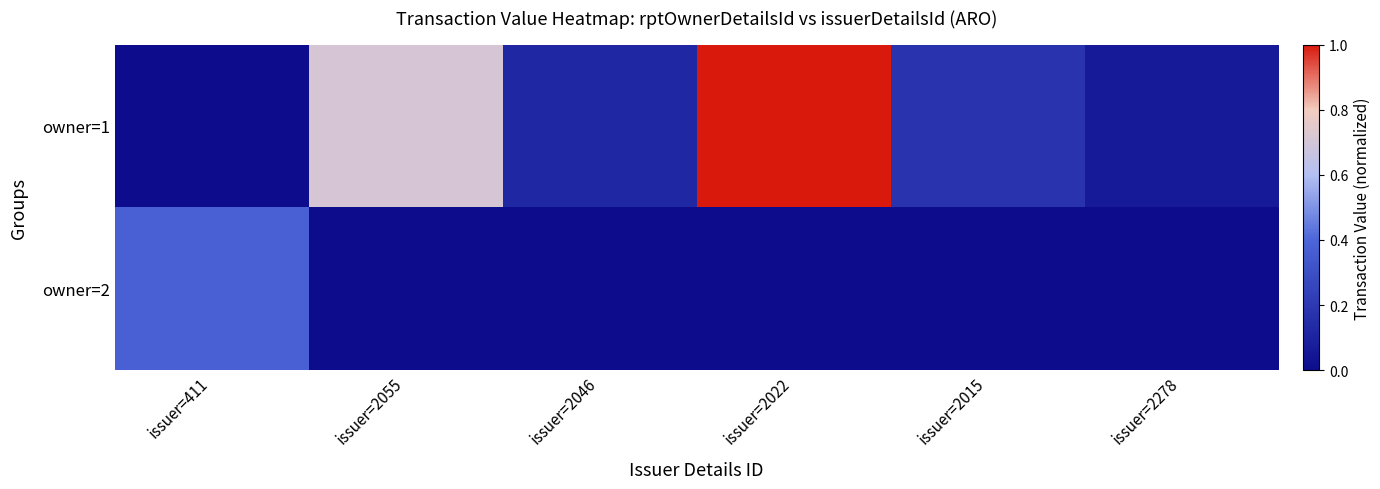

At how many categories does at least one series exceed 0?

6